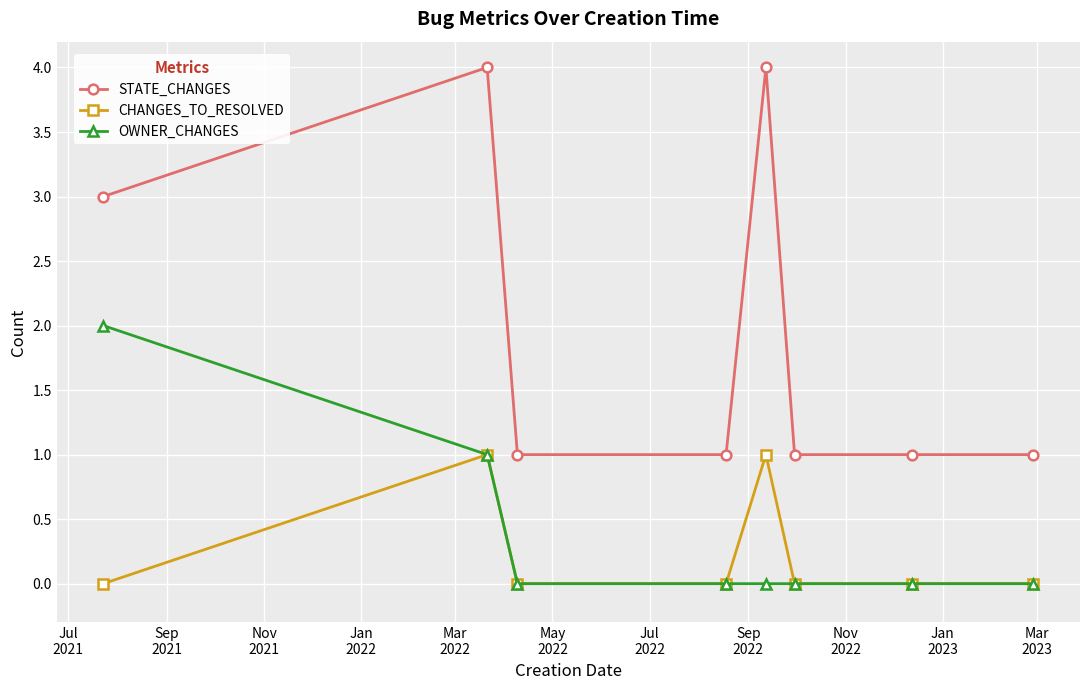

True or false: OWNER_CHANGES has more than 2 interior local peaks.

False